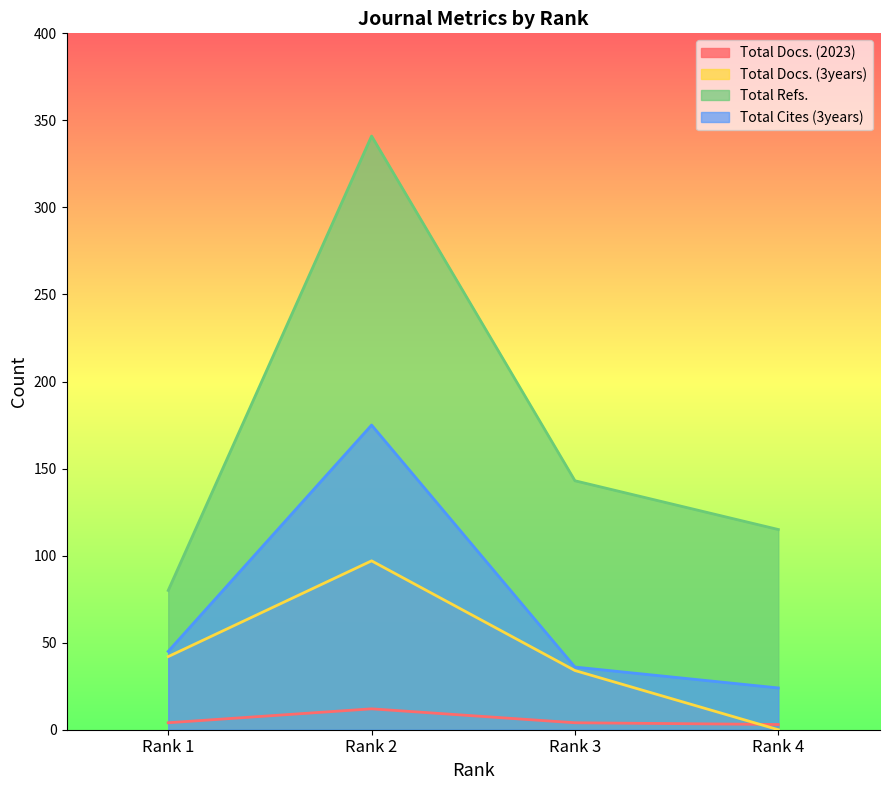

The Total Cites (3years) series shows 120 at Rank 2. True or false?

False